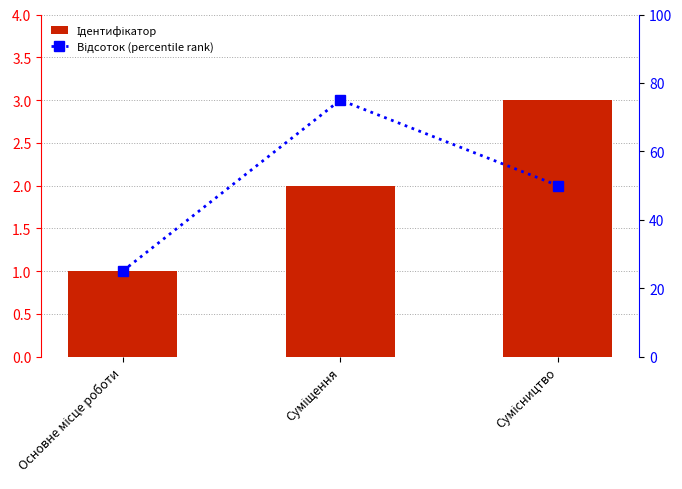

At which category does the chart reach its minimum across all series?

Основне місце роботи